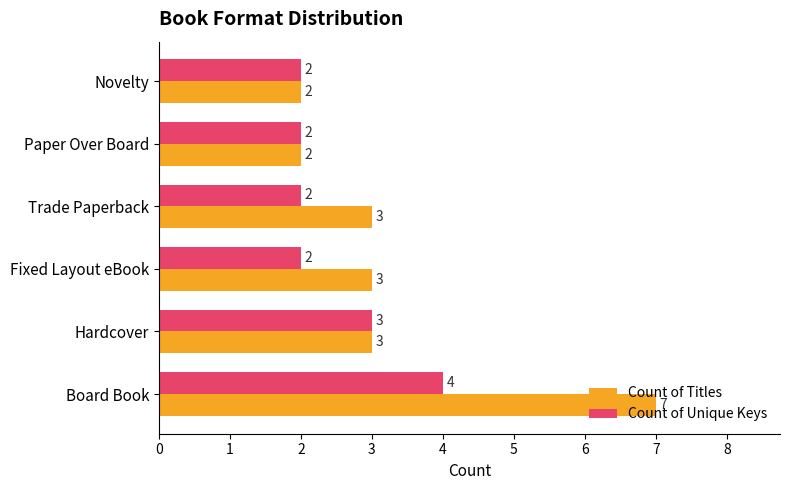

Rank the series by their maximum value, from lowest to highest.

Count of Unique Keys, Count of Titles